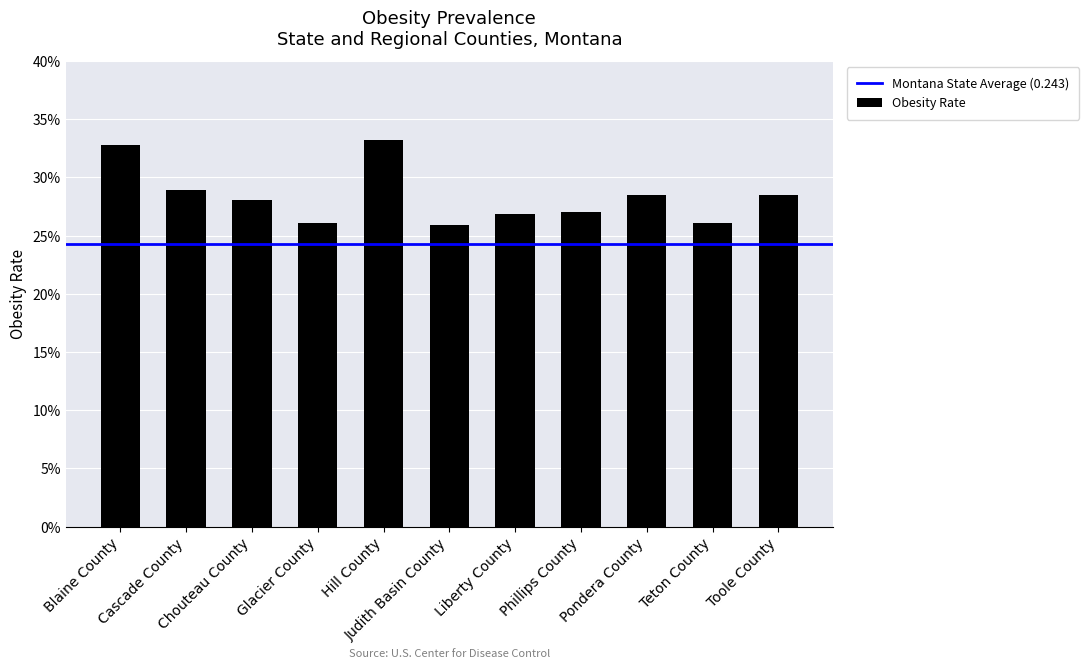

Reading right to left, what are all the values shown in this chart?

0.3	0.3	0.3	0.3	0.3	0.3	0.3	0.3	0.3	0.3	0.3